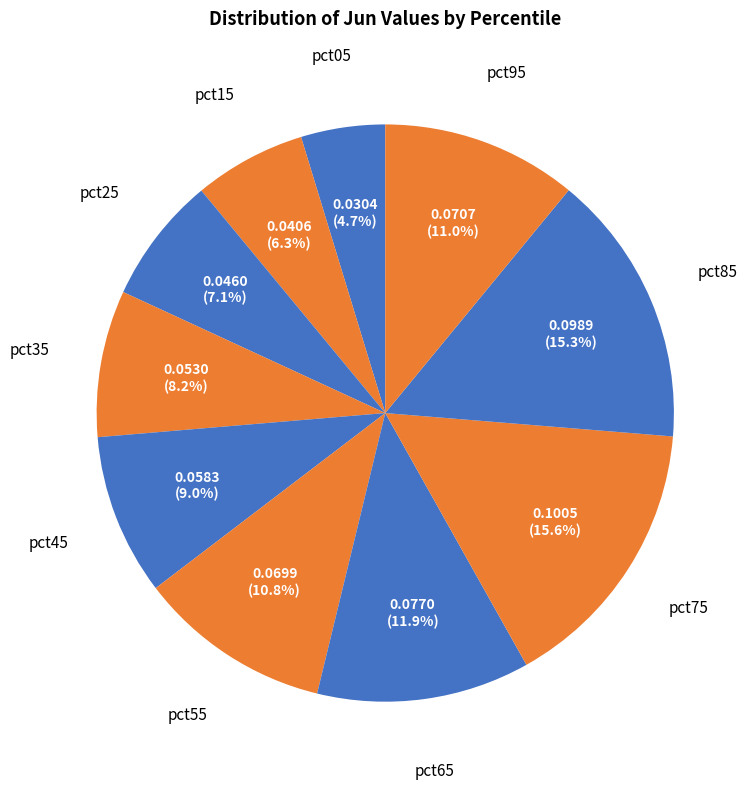

What percentage is the pct35 slice, to the nearest percent?

8%